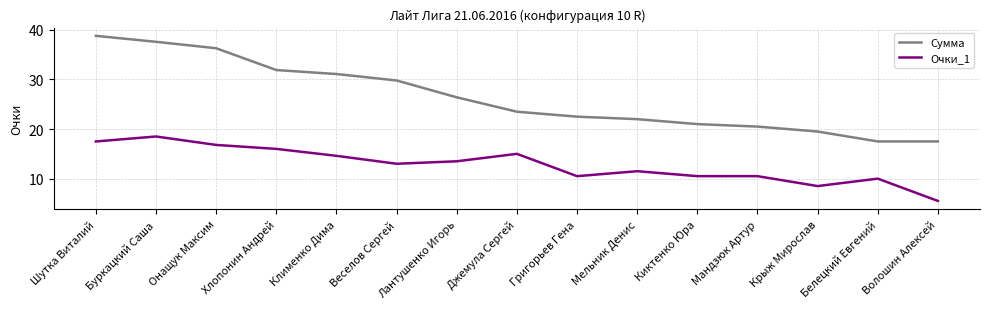

What is the sum of the Сумма values at Клименко Дима and Шутка Виталий?

69.9